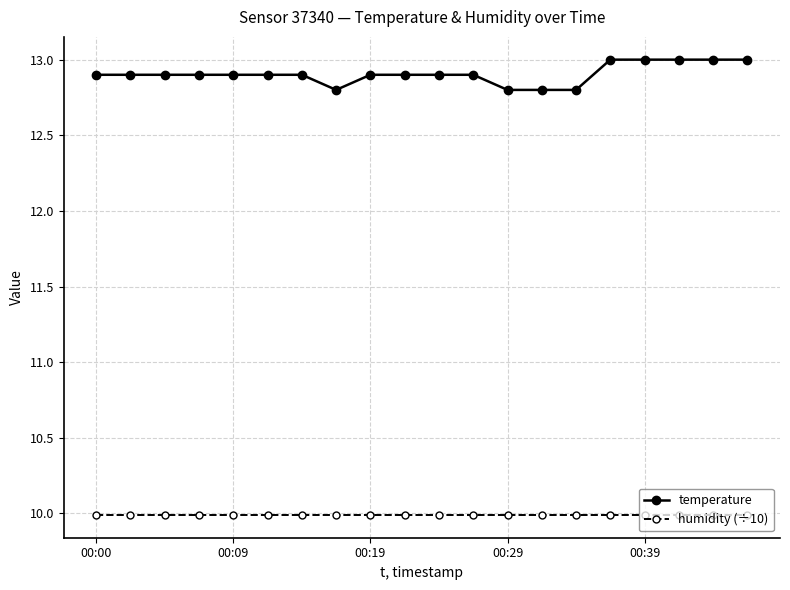

What is the lowest value of the temperature series?

12.8